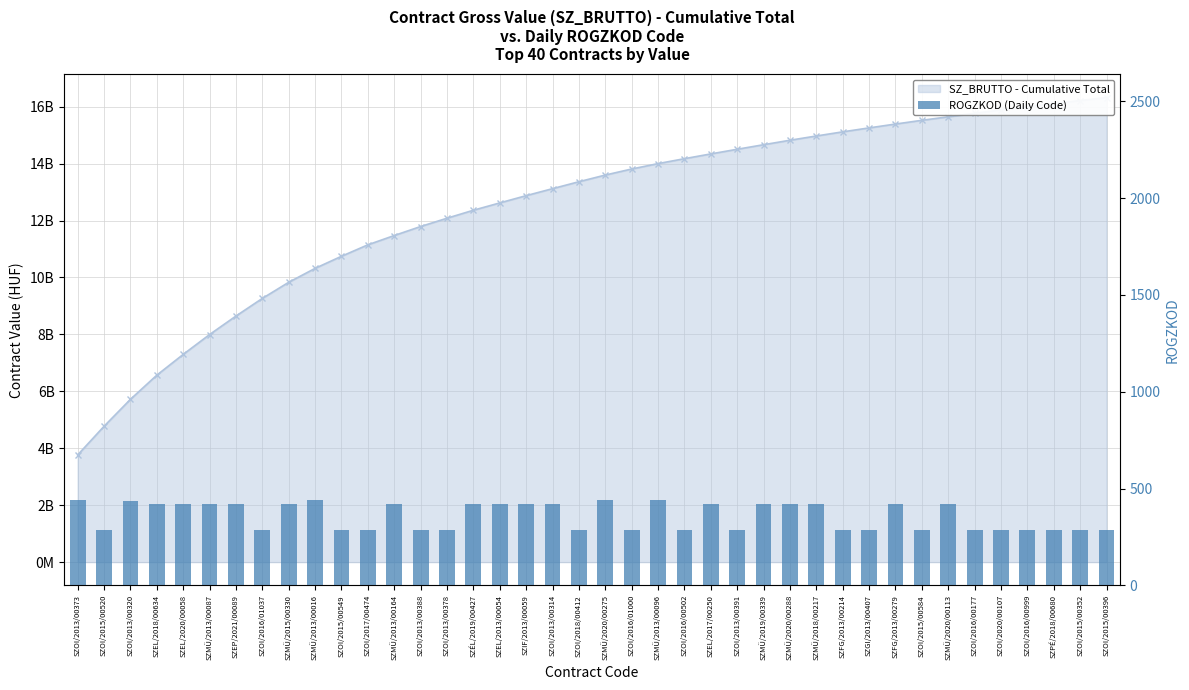

List the labels in order of value, largest first.

SZOI/2013/00373, SZMÜ/2013/00016, SZMÜ/2020/00275, SZMÜ/2013/00096, SZOI/2013/00320, SZEL/2018/00634, SZEL/2020/00058, SZMÜ/2013/00087, SZEP/2021/00089, SZMÜ/2015/00330, SZMÜ/2013/00164, SZÉL/2019/00427, SZEL/2013/00054, SZIF/2013/00059, SZOI/2013/00314, SZEL/2017/00250, SZMÜ/2019/00339, SZMÜ/2020/00288, SZMÜ/2018/00217, SZFG/2013/00279, SZMÜ/2020/00113, SZOI/2015/00520, SZOI/2016/01037, SZOI/2015/00549, SZOI/2017/00474, SZOI/2013/00388, SZOI/2013/00378, SZOI/2018/00412, SZOI/2016/01000, SZOI/2016/00502, SZOI/2013/00391, SZFG/2013/00214, SZGI/2013/00407, SZOI/2015/00584, SZOI/2016/00177, SZOI/2020/00107, SZOI/2016/00999, SZPÉ/2018/00680, SZOI/2015/00352, SZOI/2015/00396